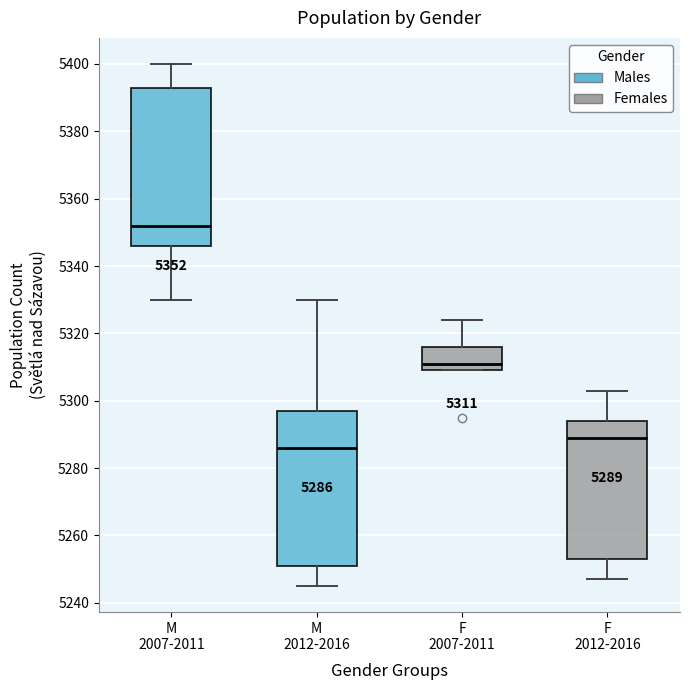

Which box has the highest median line?

M 2007-2011